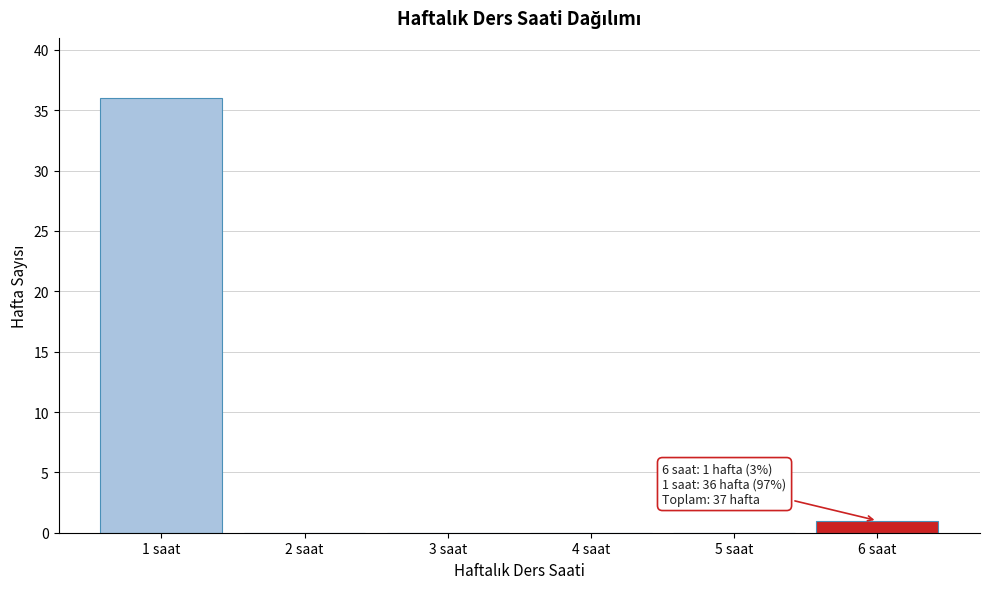

Reading left to right, extract all data points from this chart.

1 saat=36	2 saat=0	3 saat=0	4 saat=0	5 saat=0	6 saat=1